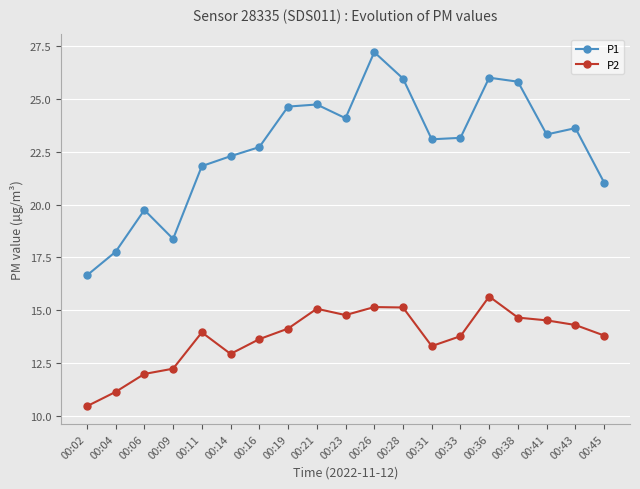

What is the approximate value of P1 at 00:33?

23.2